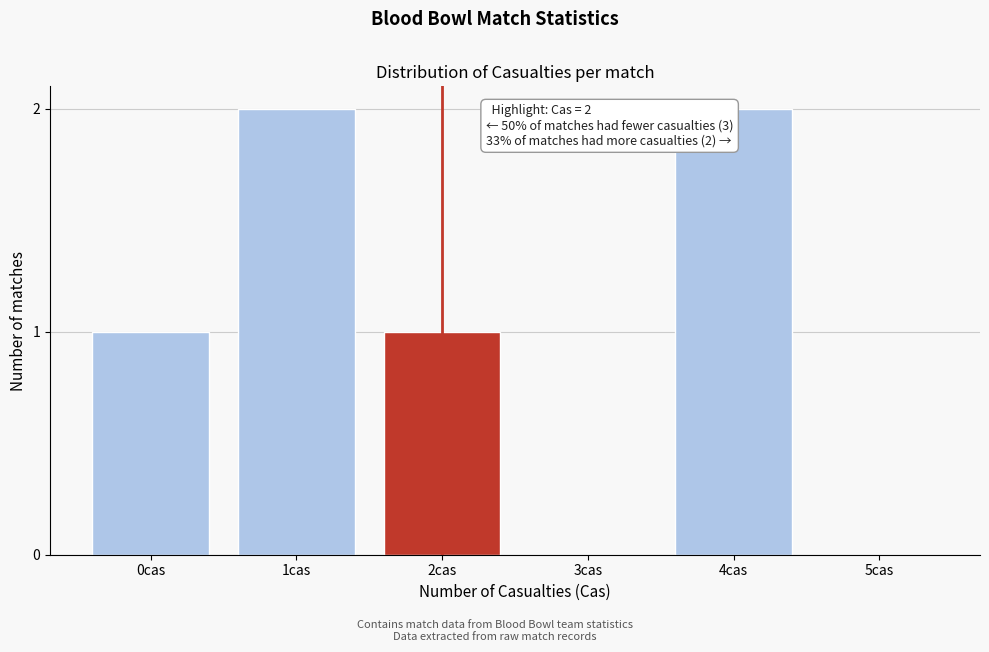

Reading left to right, what are all the values shown in this chart?

0cas=1	1cas=2	2cas=1	3cas=0	4cas=2	5cas=0